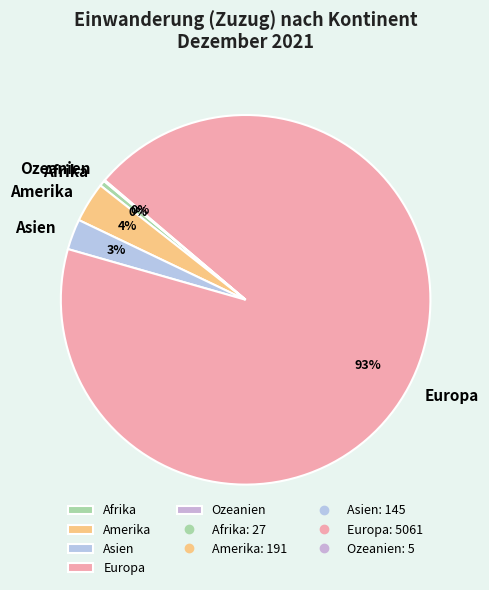

Does Afrika account for over 50% of the chart?

No